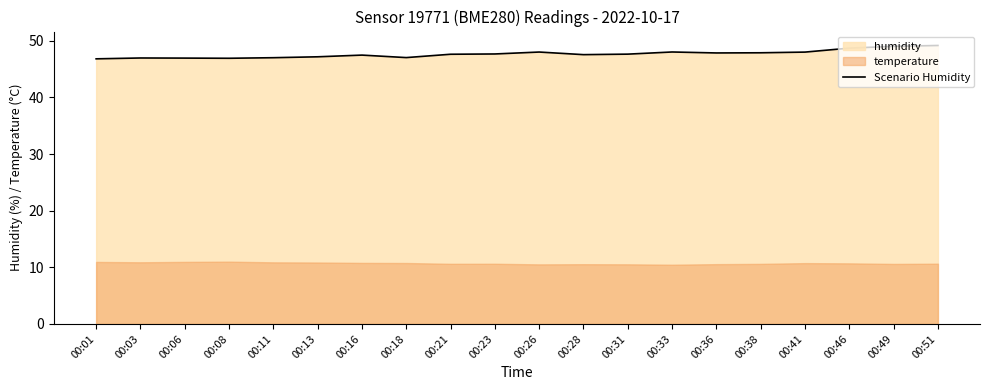

Is it true that the value at 00:31 is 47.6?

True